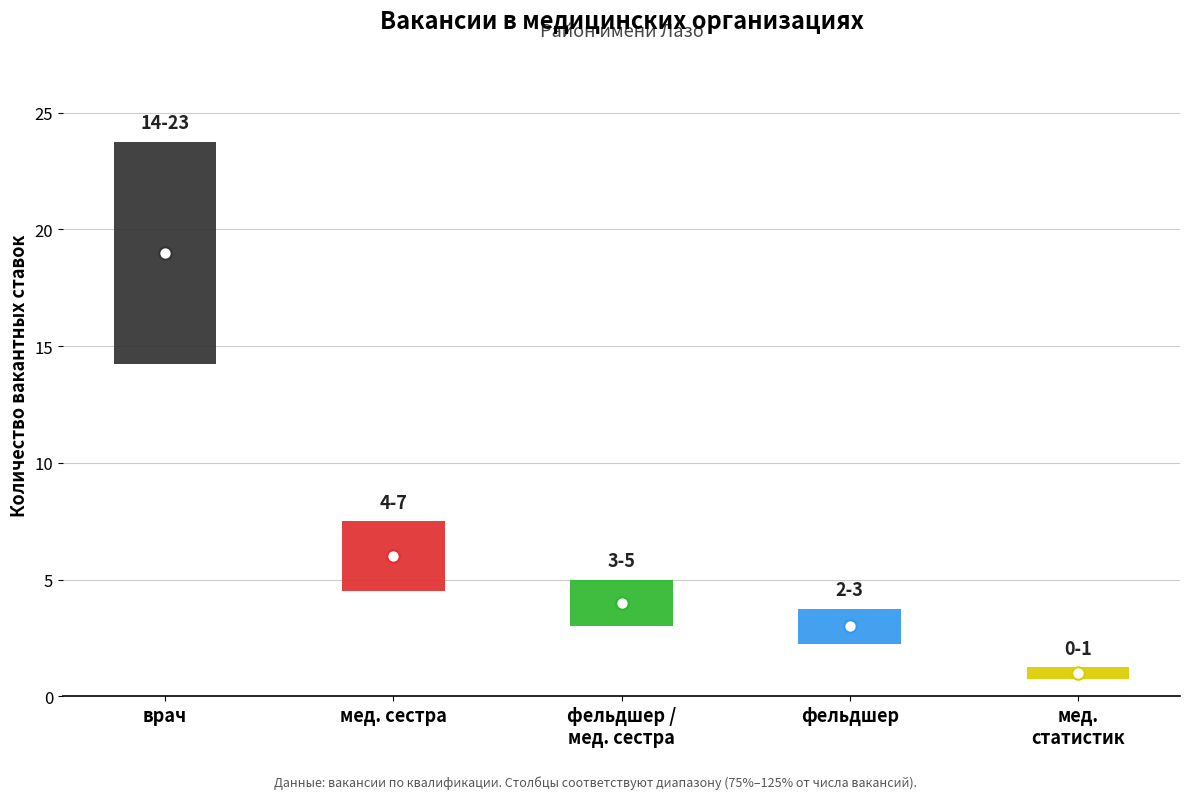

At which category is the sum across all series the highest?

врач